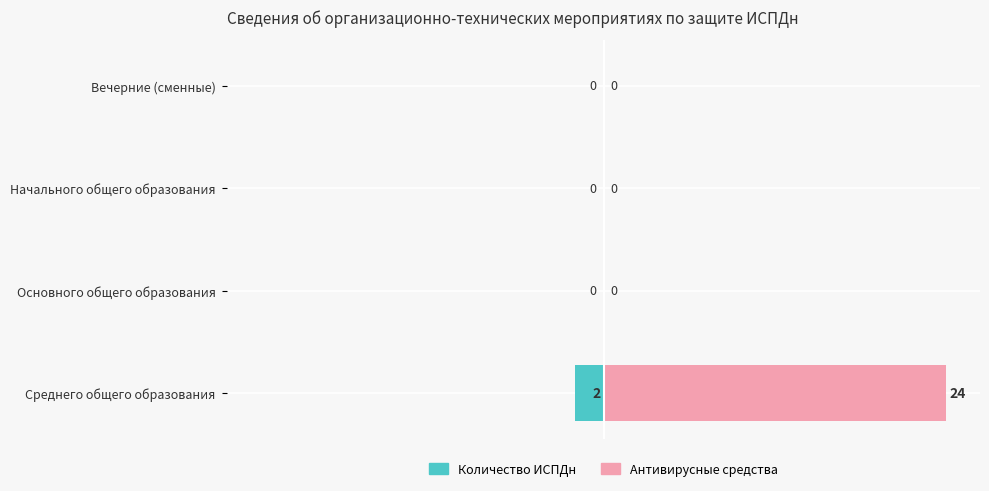

Which series has the largest range (max minus min)?

Антивирусные средства